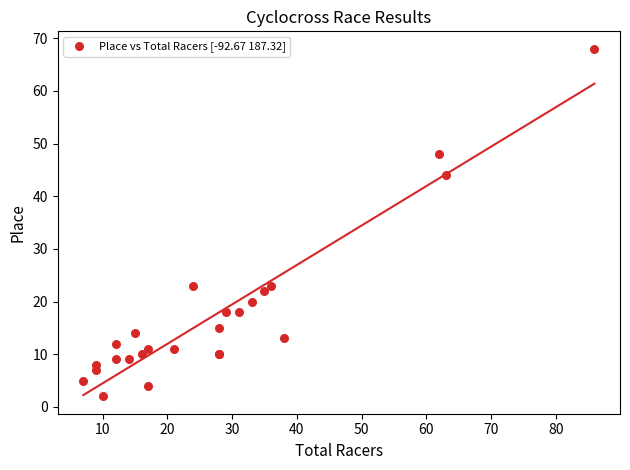

What Y value in the scatter plot is closest to 35?

44